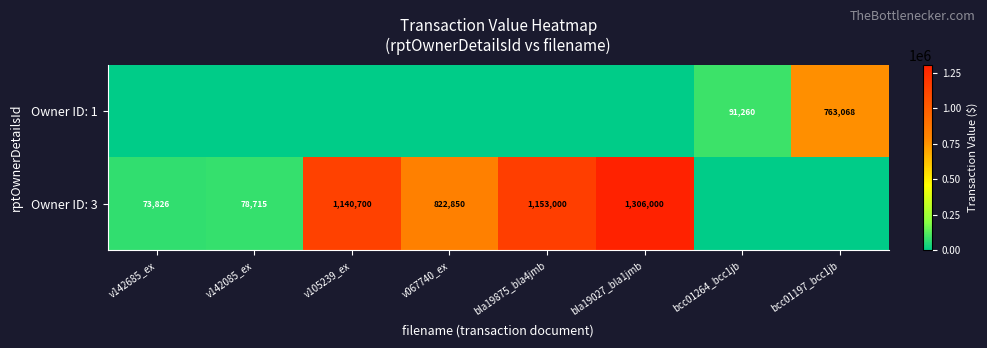

The value of Owner ID: 3 at bla19027_bla1jmb is 1306000. True or false?

True